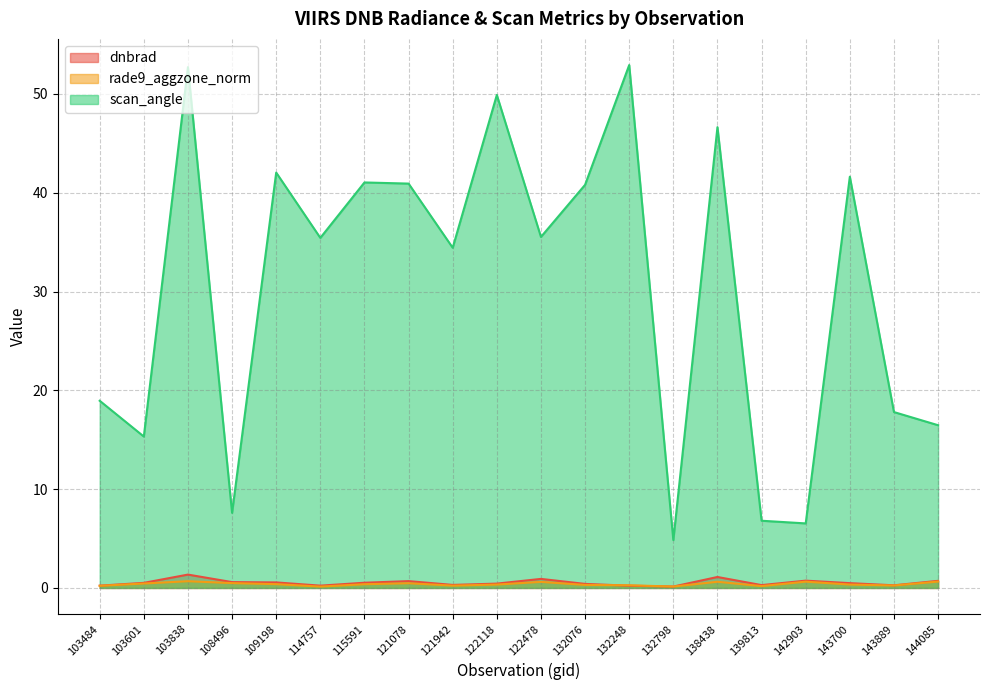

How many lines are shown in the chart?

3